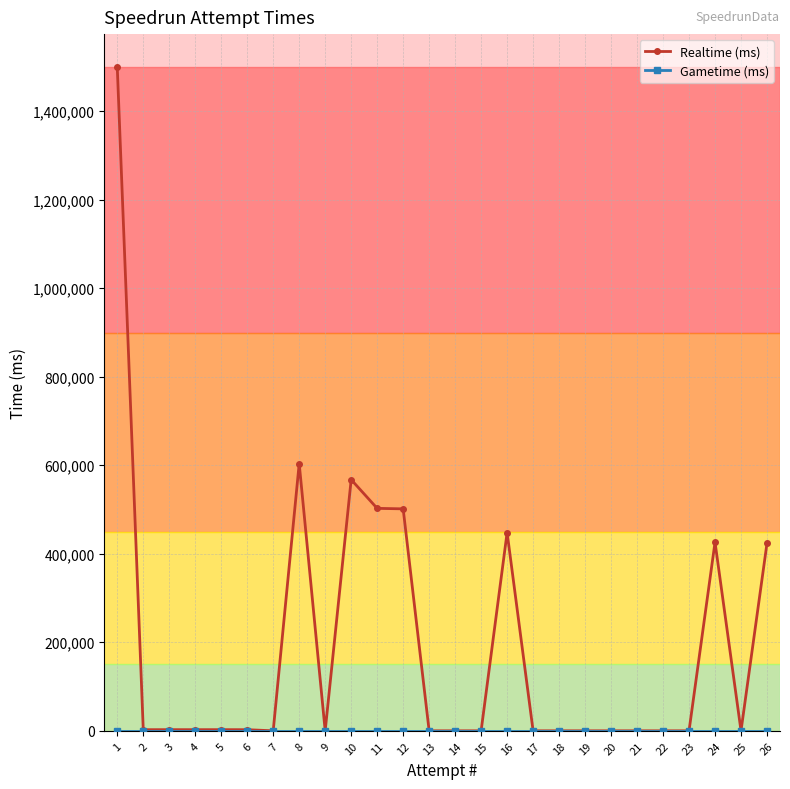

What is the greatest value displayed?

1499172